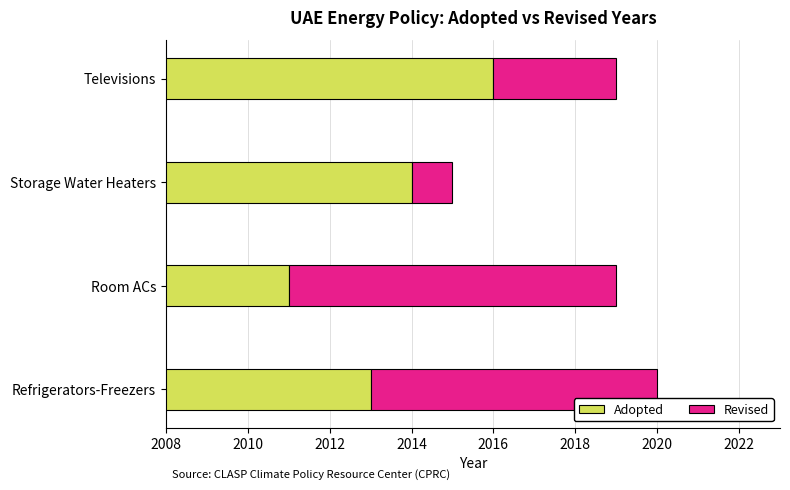

How many values in the Adopted series exceed 2014?

1